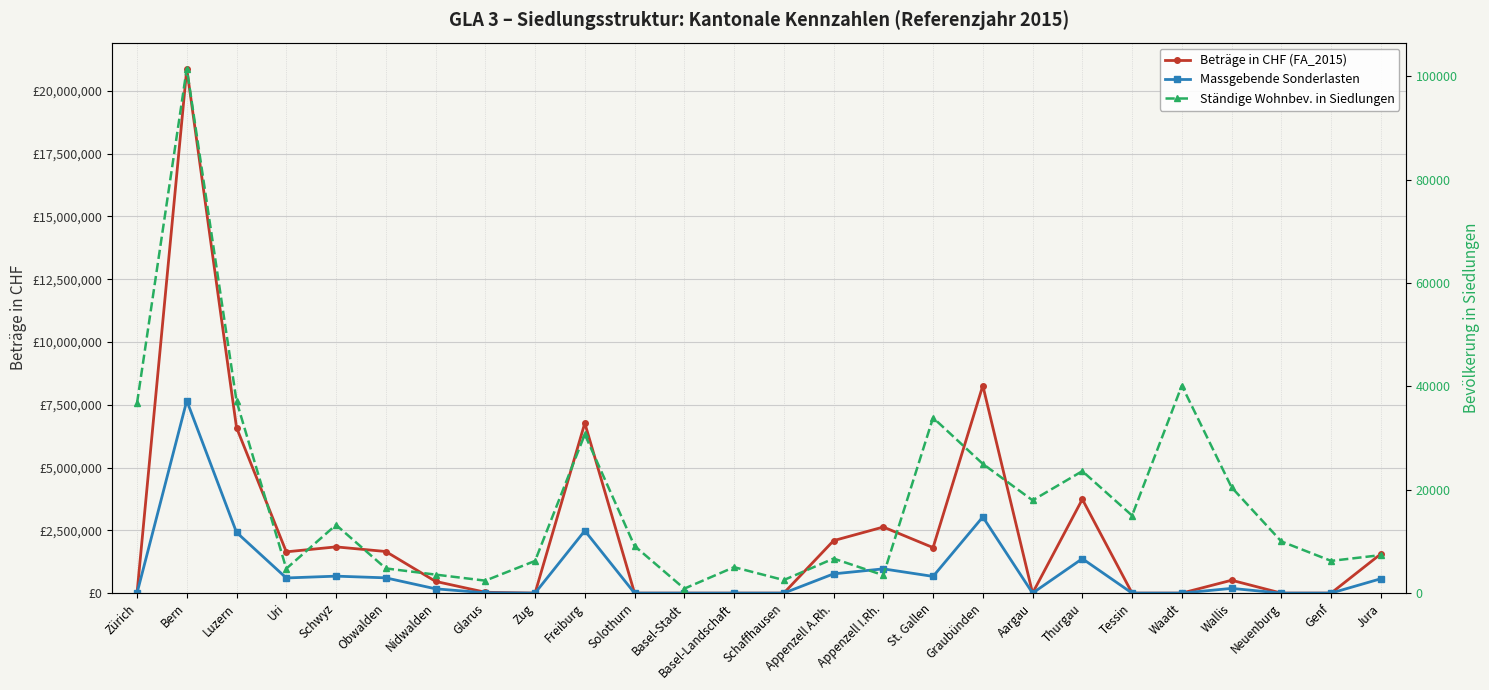

In Ständige Wohnbev. in Siedlungen, how many points are higher than both neighbors (excluding endpoints)?

8